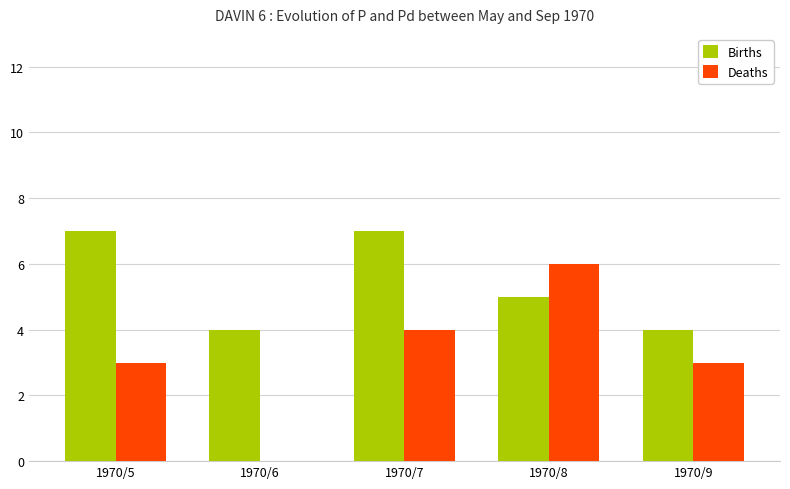

Where is Births nearest to the value 5?

1970/8